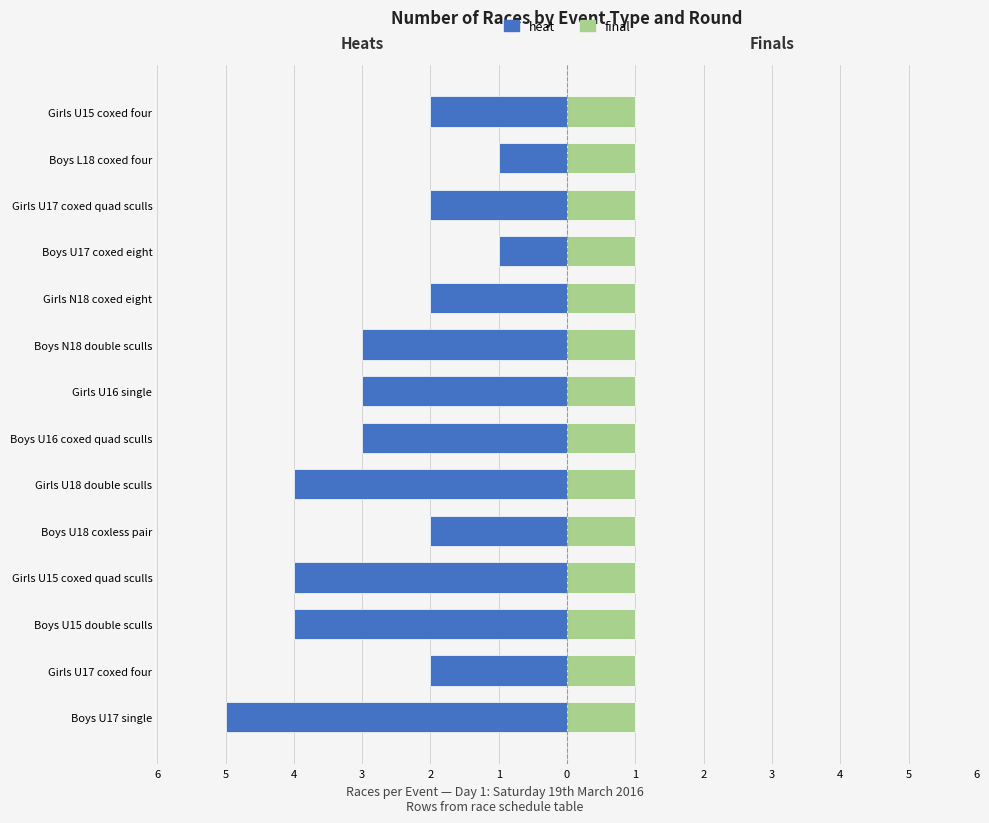

Is the value of heat at 4 greater than the value of final at 5?

No